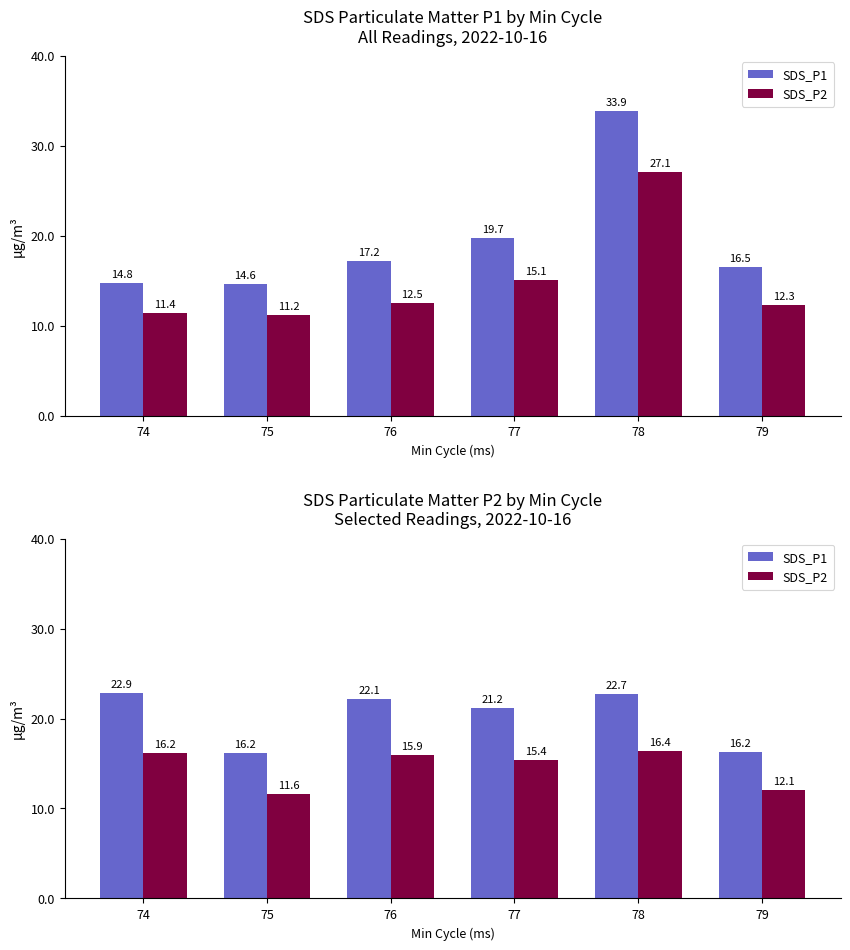

Which series has the largest total across all categories?

SDS_P1